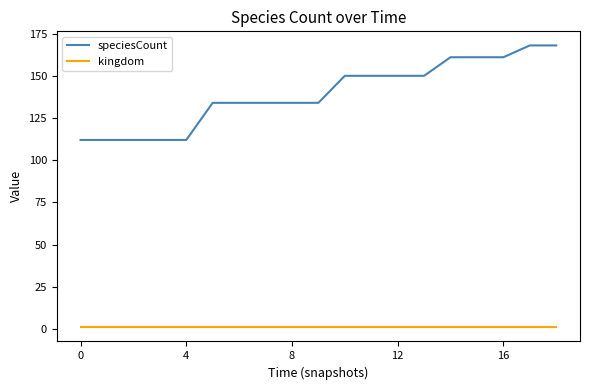

List the series in order of their peak value, highest first.

speciesCount, kingdom